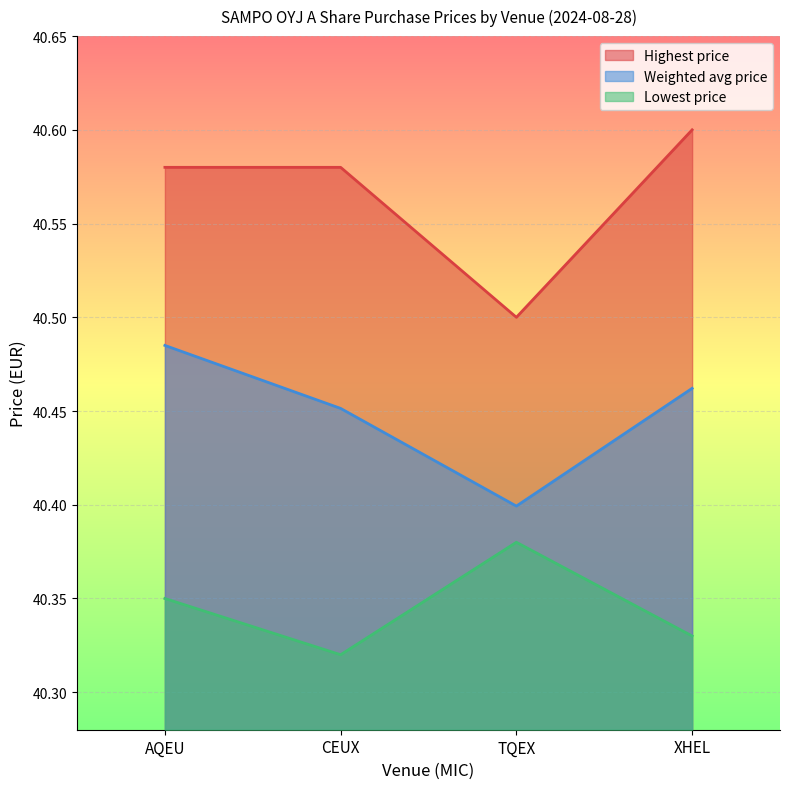

What is the label of the 3rd point from the right?

CEUX